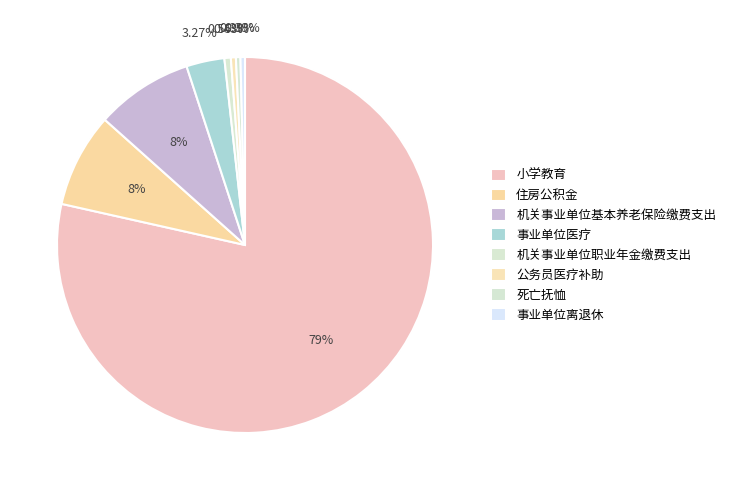

Is it true that 机关事业单位职业年金缴费支出 is 11% of the pie?

False